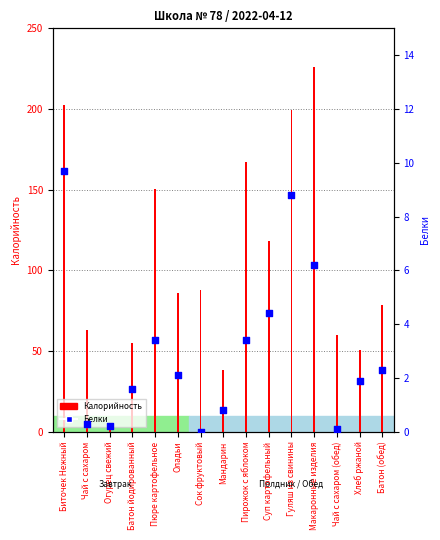

Is the value of Калорийность at Макаронные изделия greater than the value of Белки at Батон йодированный?

Yes